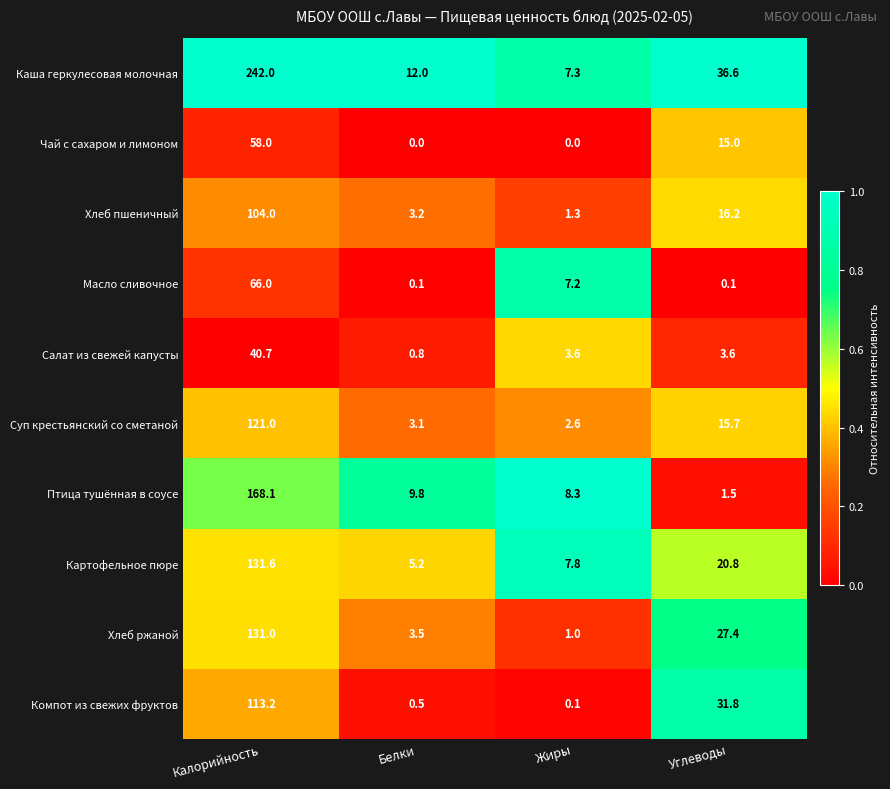

Is it true that Компот из свежих фруктов equals 166.1 at Калорийность?

False